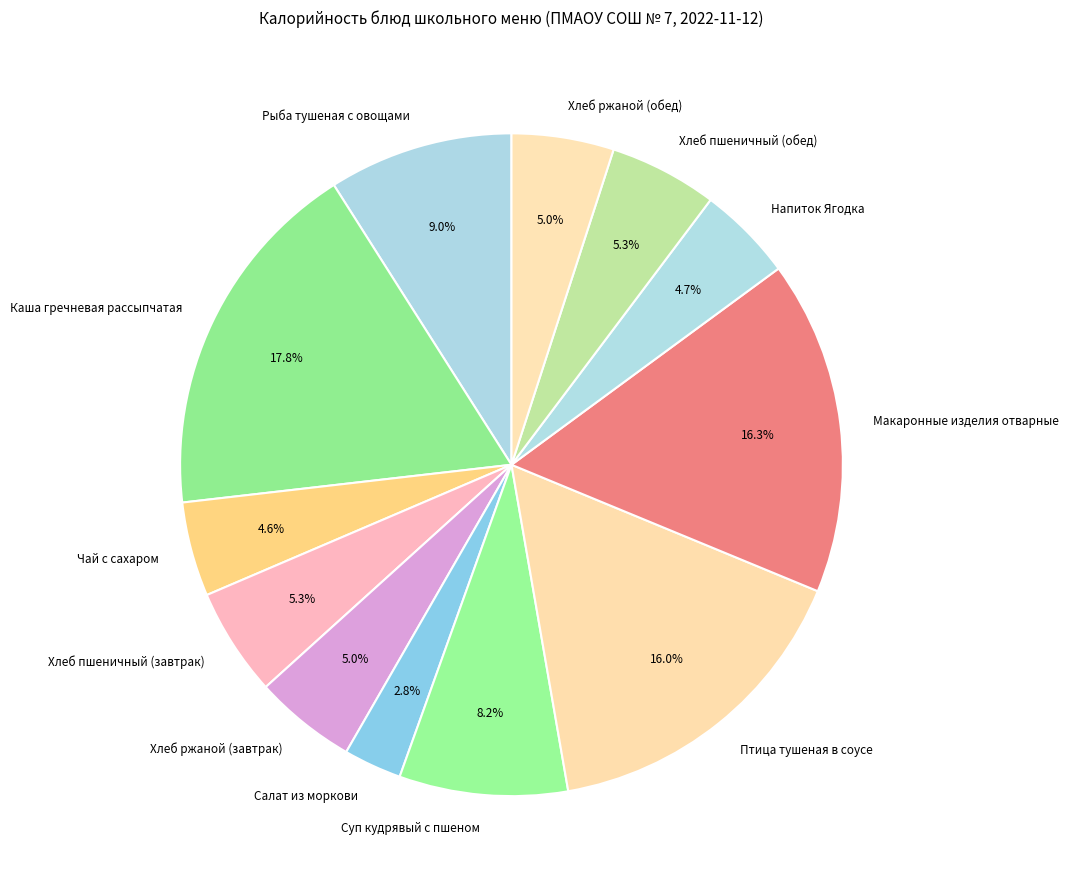

Which has a higher value, Птица тушеная в соусе or Рыба тушеная с овощами?

Птица тушеная в соусе